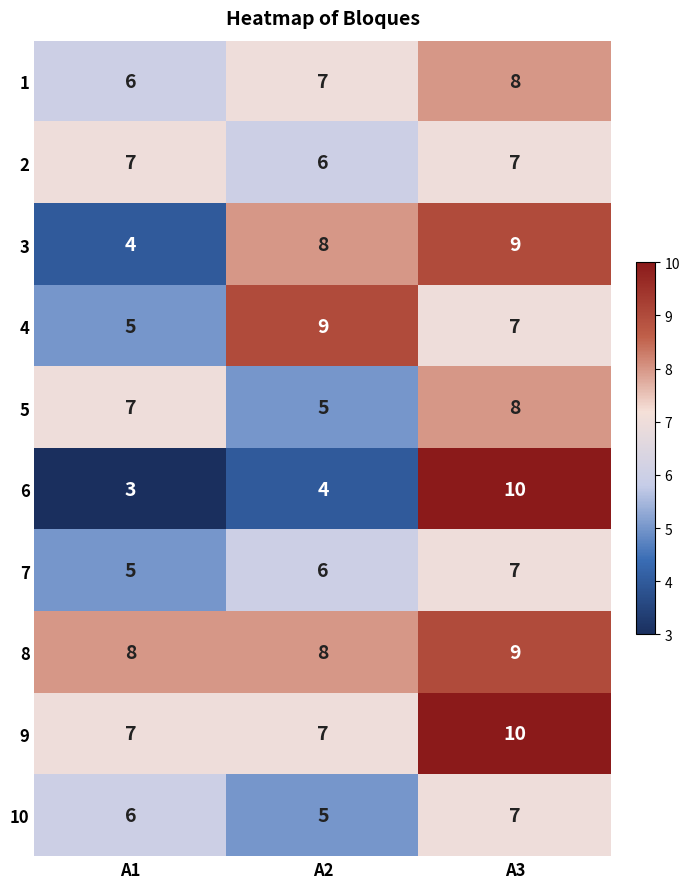

The 6 series shows 4 at A1. True or false?

False